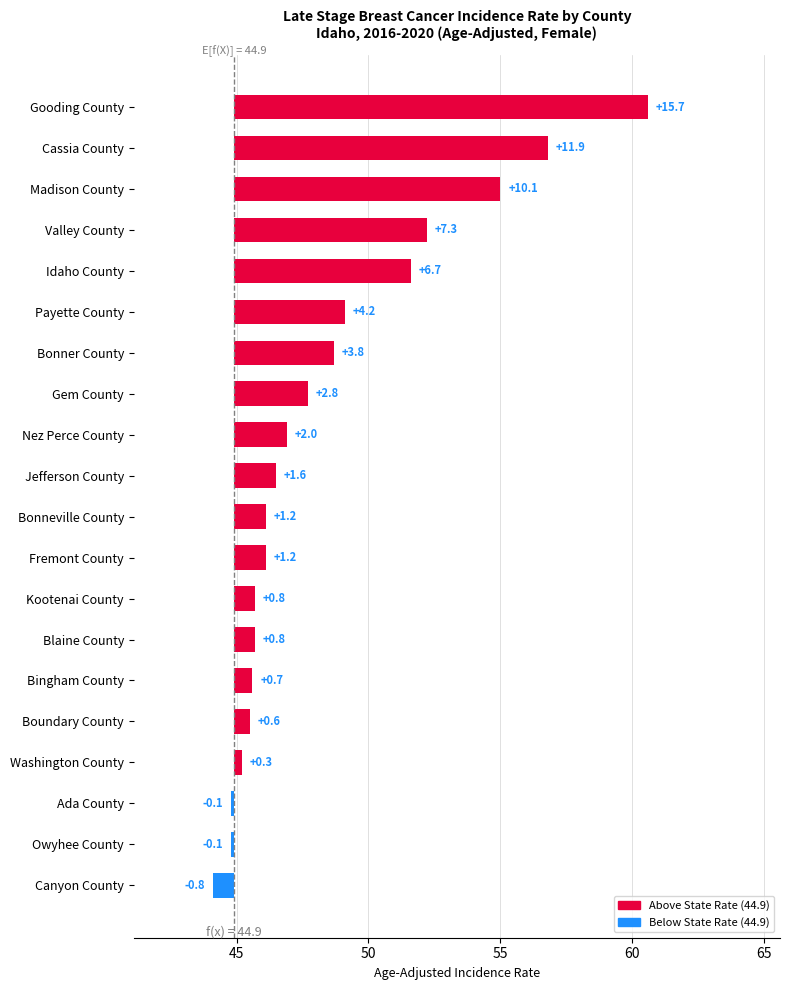

Which series has the largest range (max minus min)?

Above State Rate